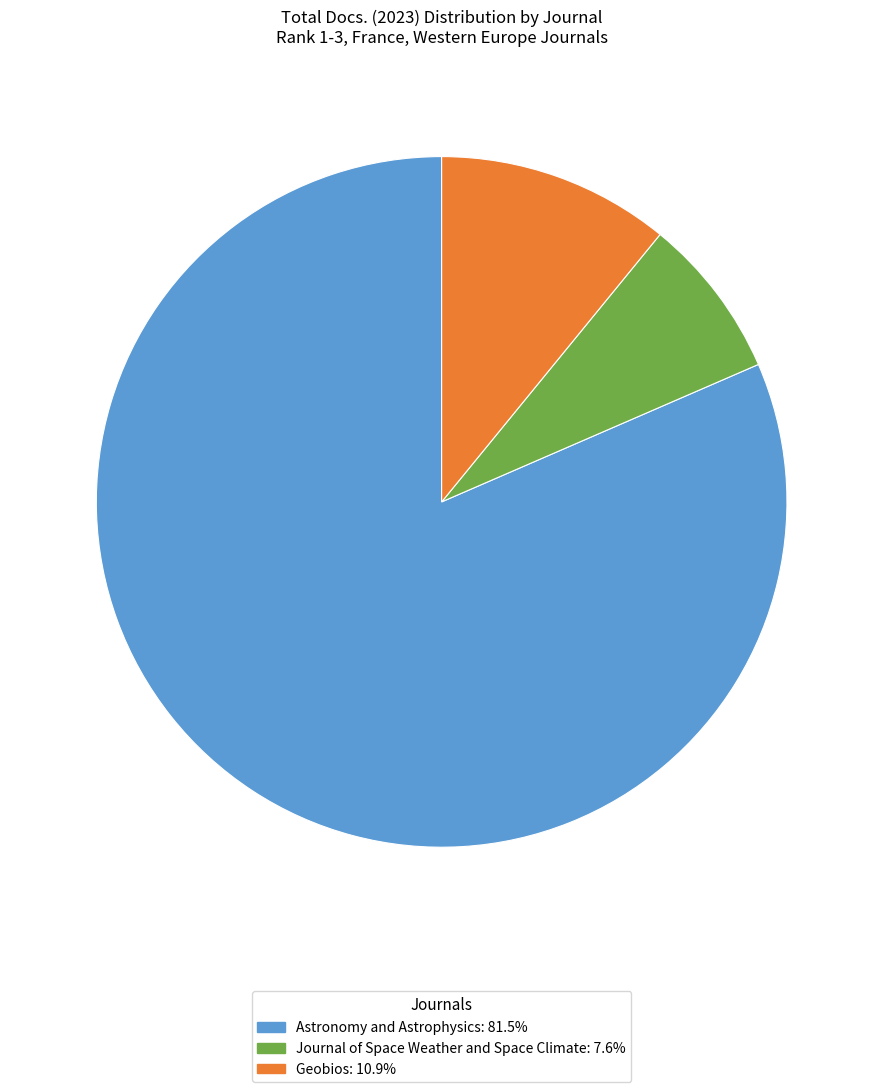

Rank the categories by value from lowest to highest.

Journal of Space Weather and Space Climate, Geobios, Astronomy and Astrophysics